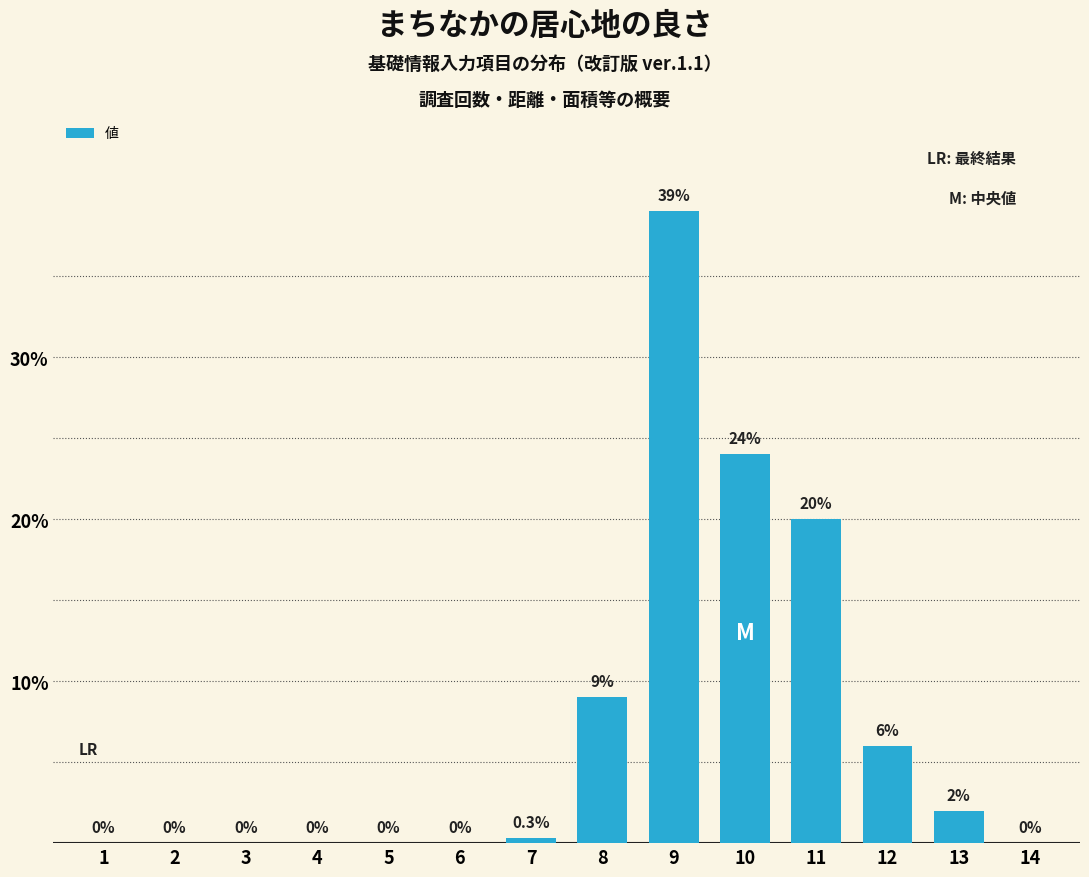

At which category does the chart reach its peak across all series?

9